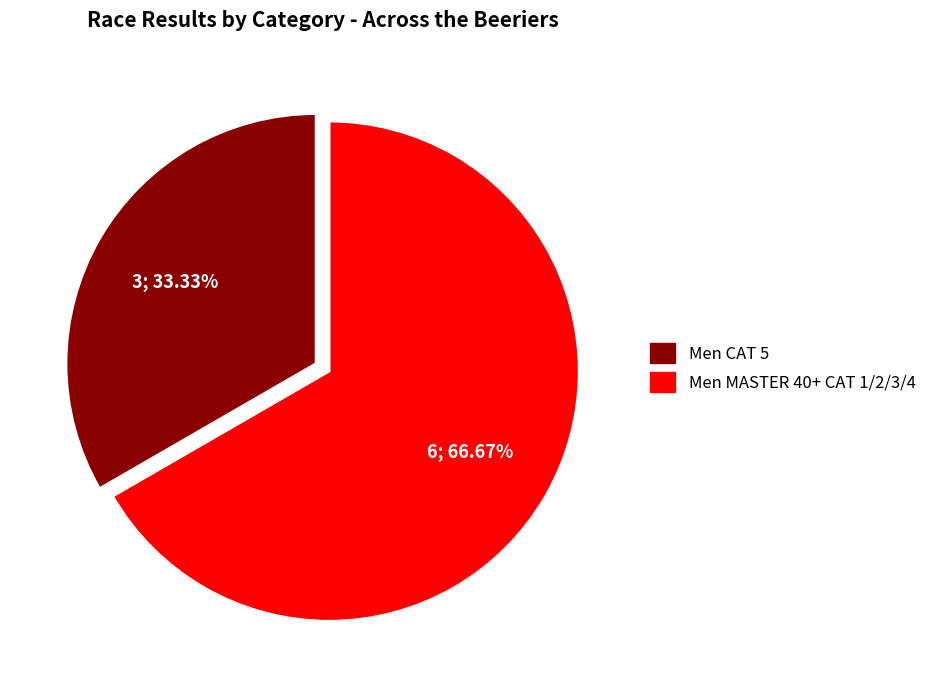

How many slices are in this pie chart?

2